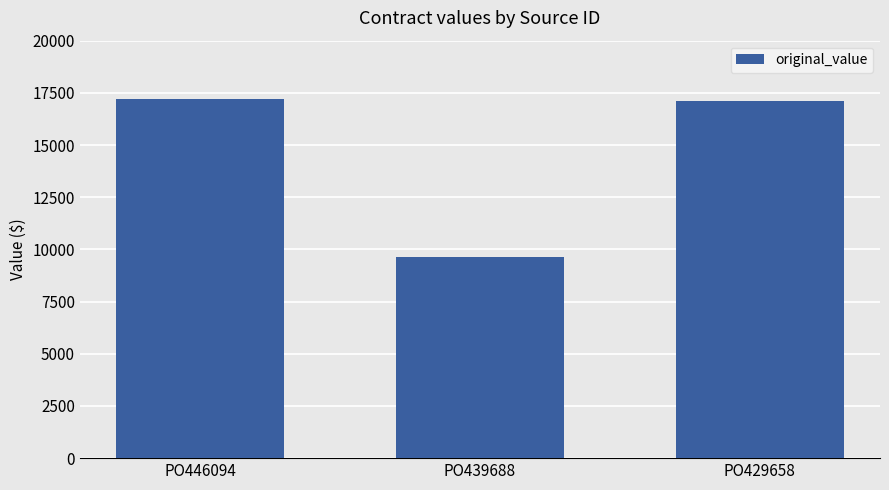

What is the average value?

14652.1